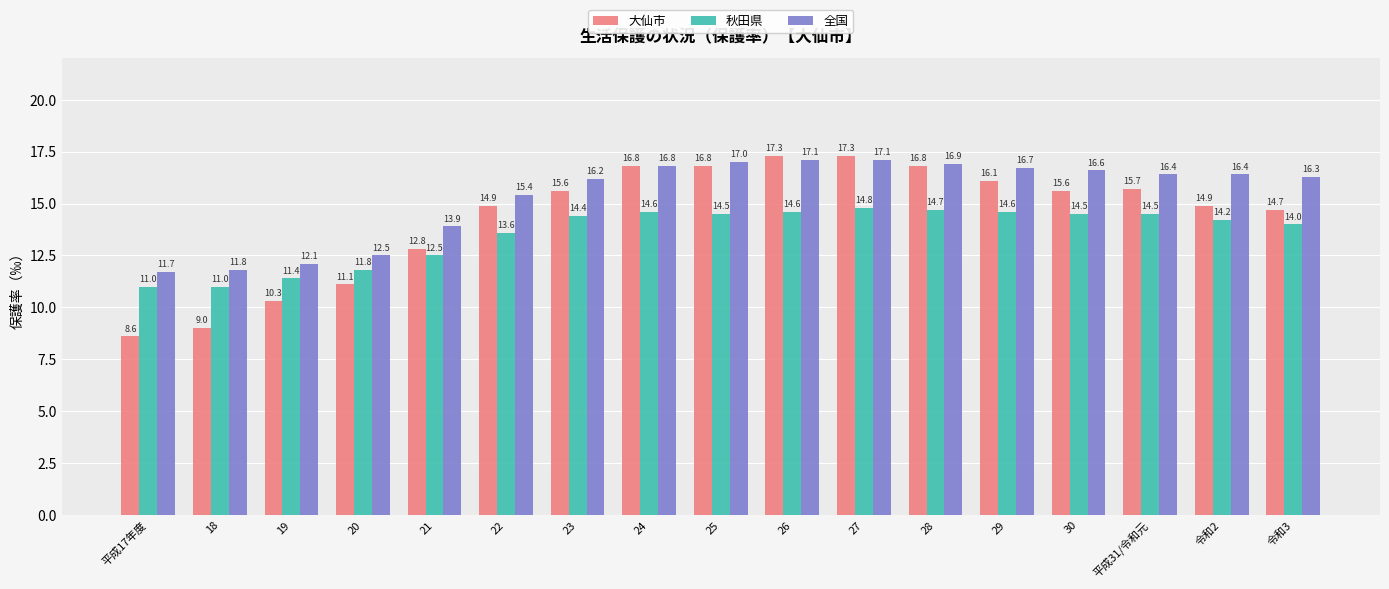

What is the label of the 13th bar from the left?

29